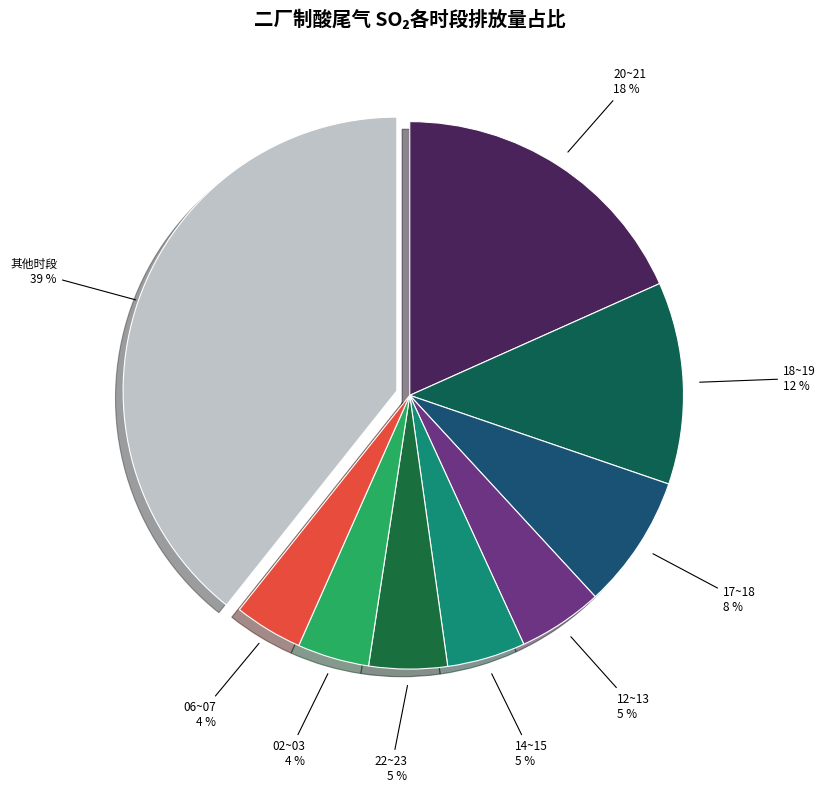

Between 12~13 and 其他时段, which is larger?

其他时段